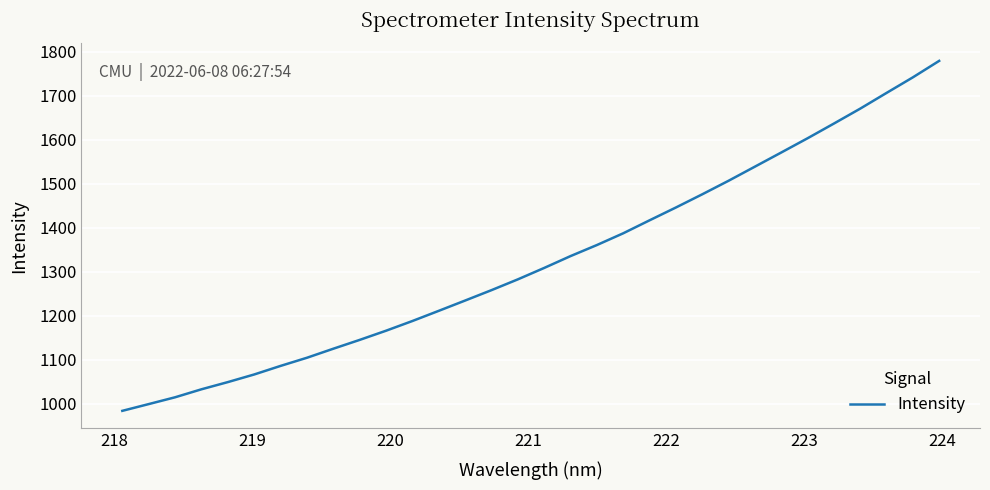

True or false: there are more than 1 points higher than both neighbors.

False